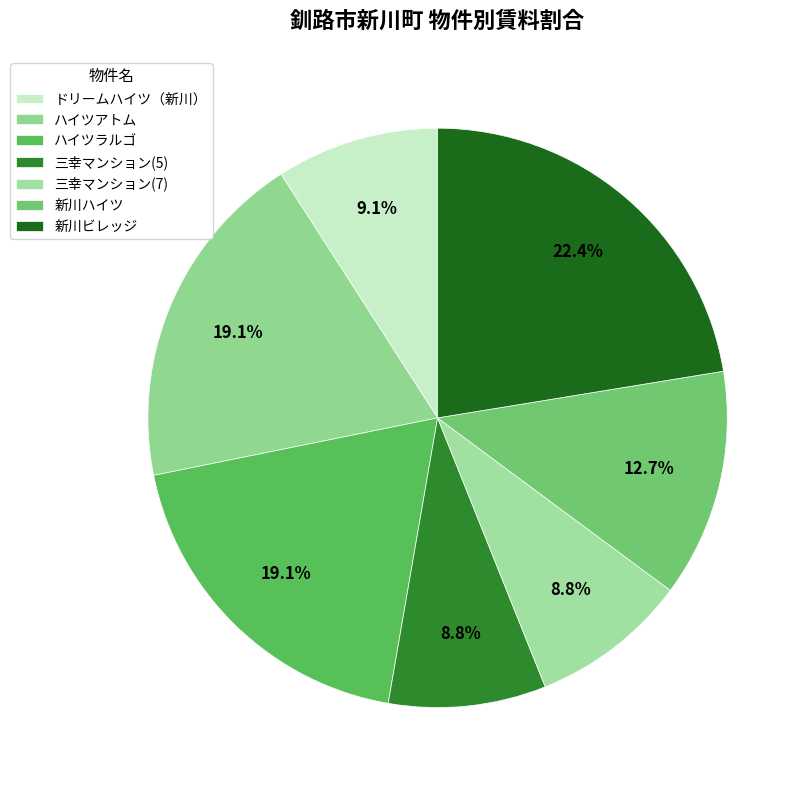

Combined, what portion of the pie is 新川ビレッジ and ドリームハイツ（新川）?

31.5%